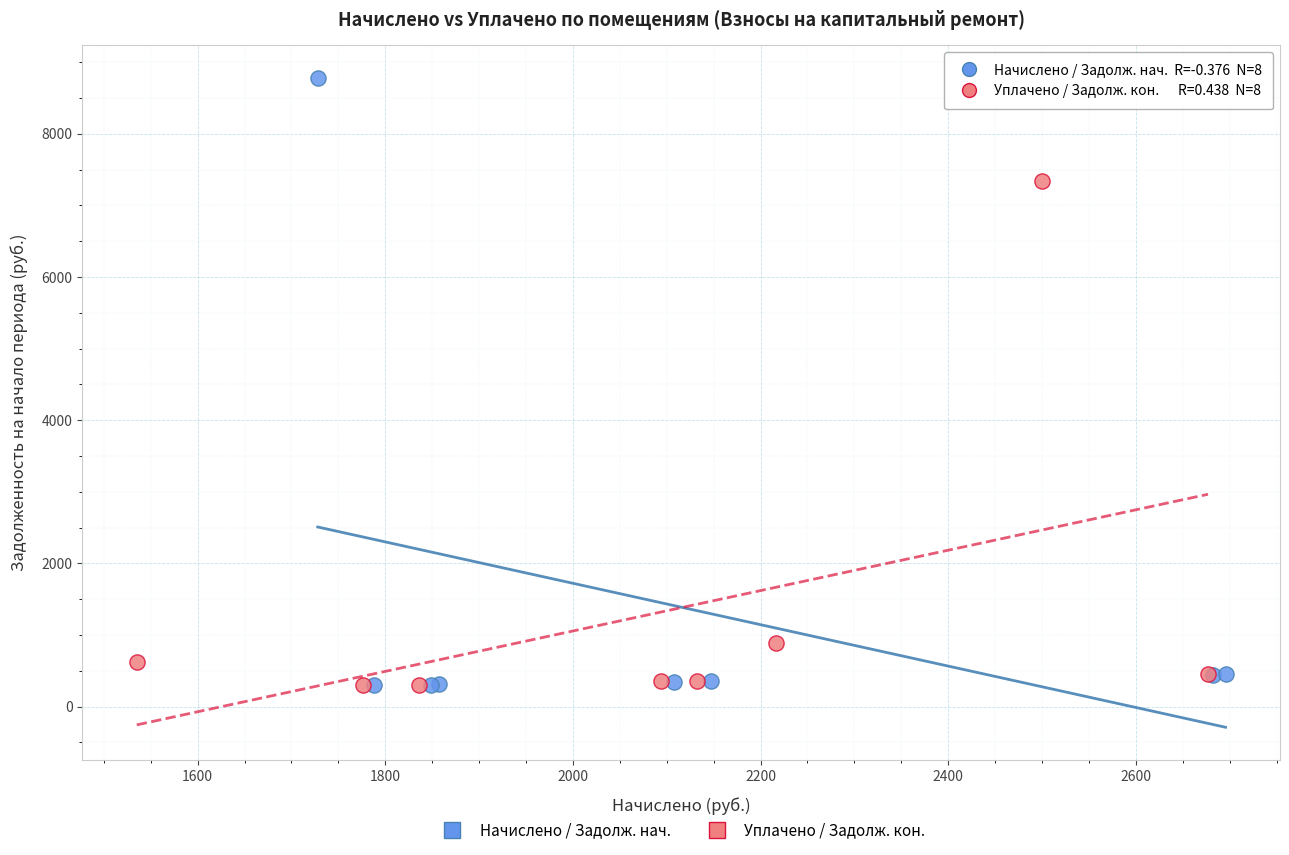

Which series reaches the maximum Y coordinate?

Начислено / Задолж. нач.